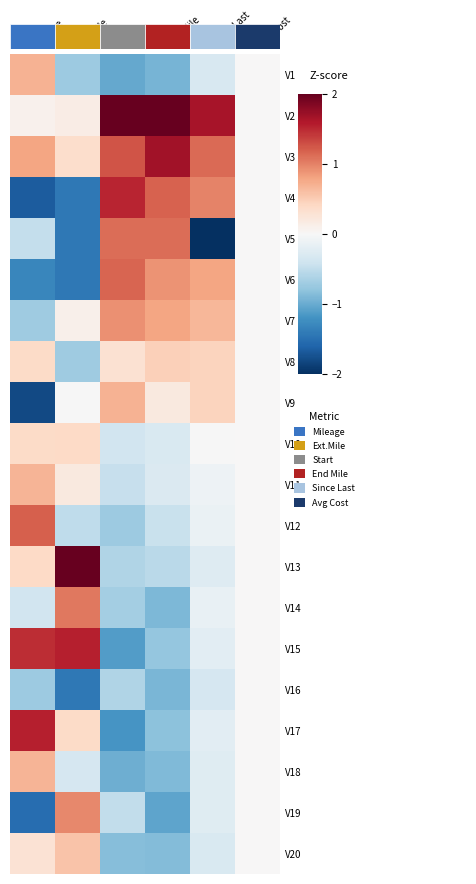

What is the difference between the highest and lowest values at Since Last?

3.6